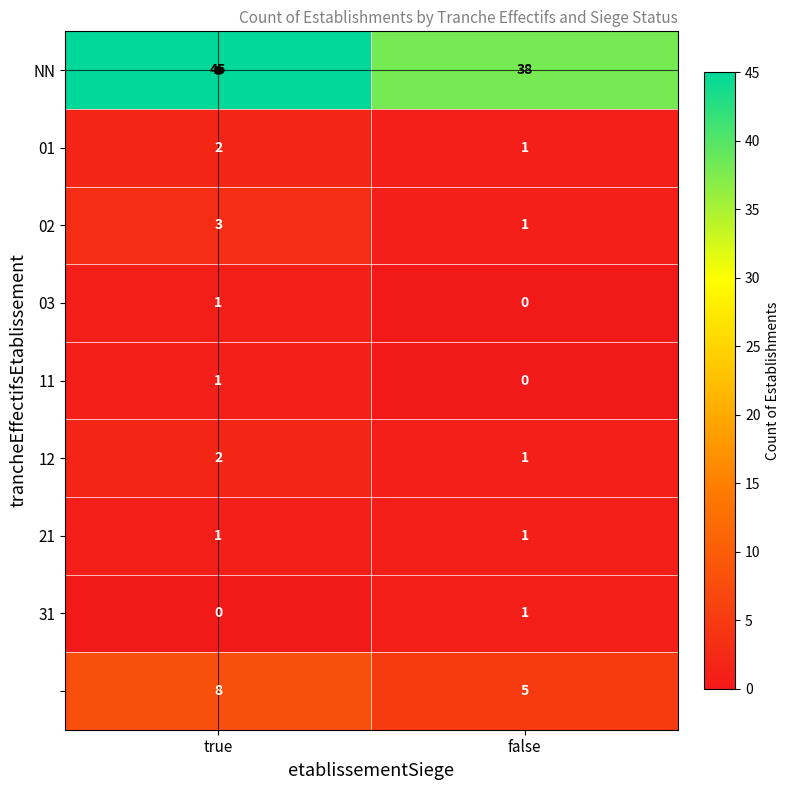

What is the difference between the highest and lowest values at false?

38